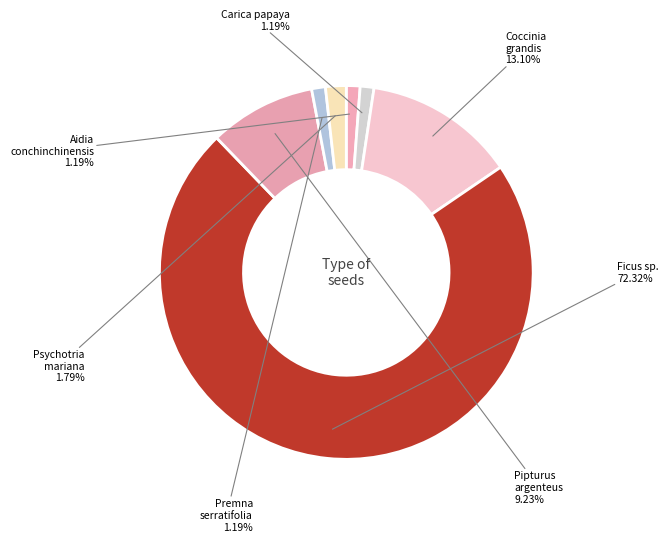

What percentage is the Psychotria mariana slice, to the nearest percent?

2%